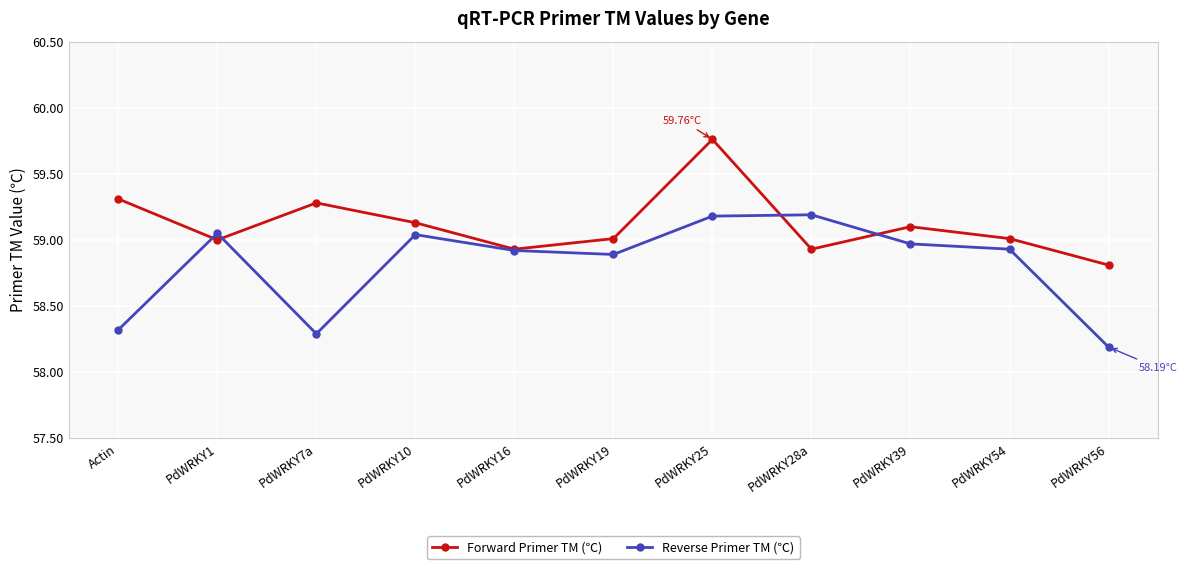

At which label does Forward Primer TM (℃) first exceed 59?

Actin